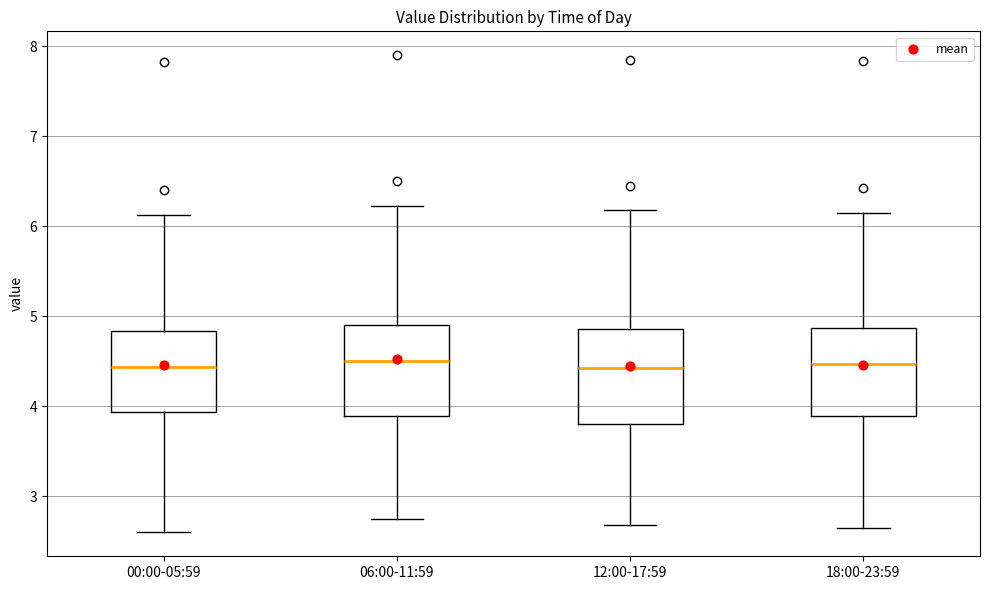

Where does the lower whisker of the box for 06:00-11:59 end on the y-axis? The values are not printed on the chart, so give them approximately, as read against the axis.

2.8